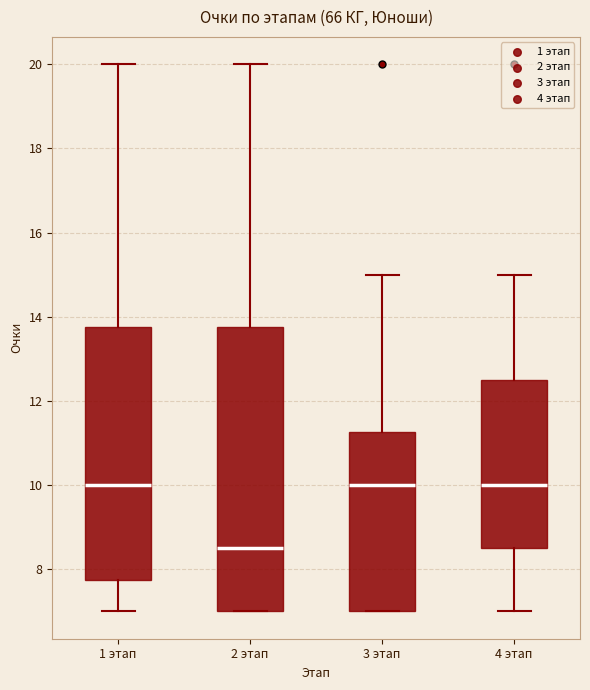

Reading left to right, read every box against the y-axis: the position of its median line, the range the box covers, and the ends of its whiskers. The values are not printed on the chart, so give them approximately, as read against the axis.

1 этап: median 10.0, box 7.8 to 13.8, whiskers 7.0 to 20.0
2 этап: median 8.6, box 7.0 to 13.8, whiskers 7.0 to 20.0
3 этап: median 10.0, box 7.0 to 11.2, whiskers 7.0 to 15.0
4 этап: median 10.0, box 8.6 to 12.6, whiskers 7.0 to 15.0